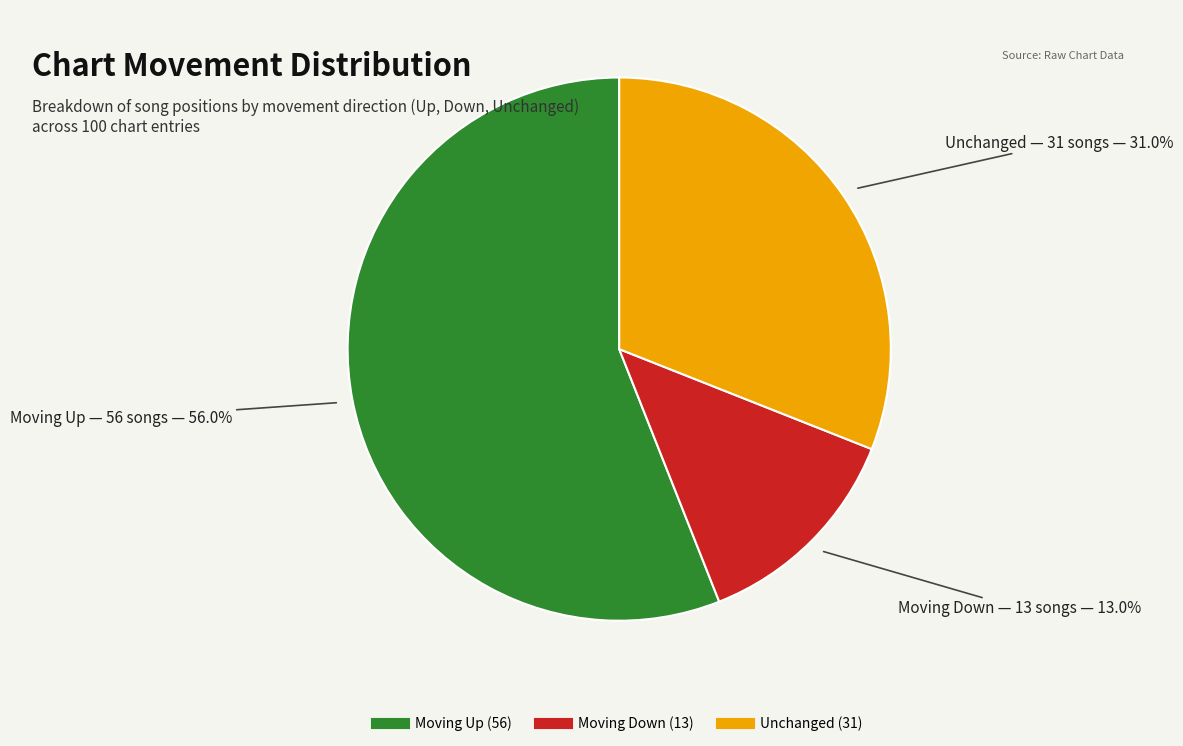

Is there a majority slice in this chart?

Yes